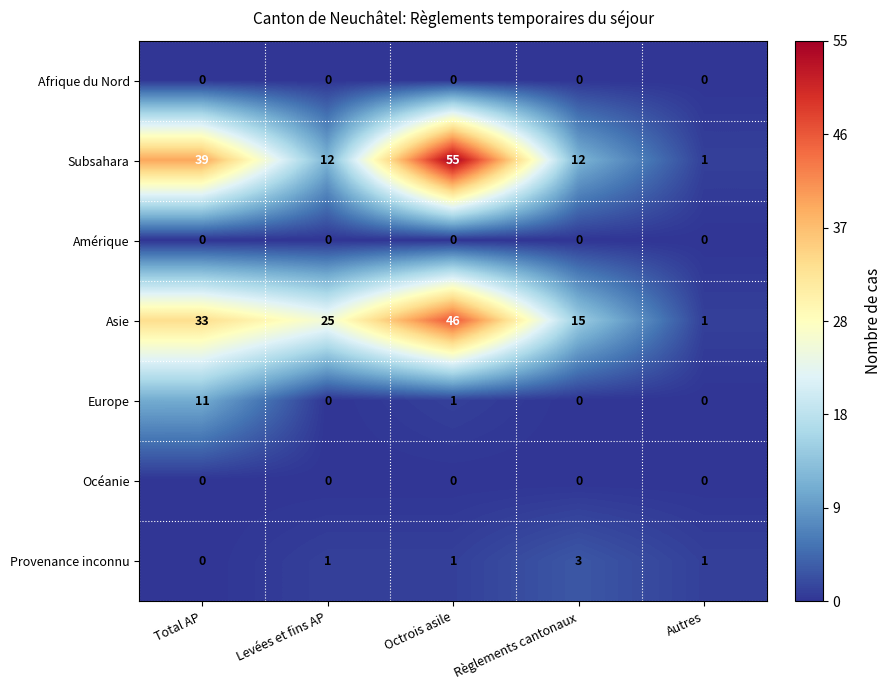

Is it true that Provenance inconnu equals 0 at Total AP?

True